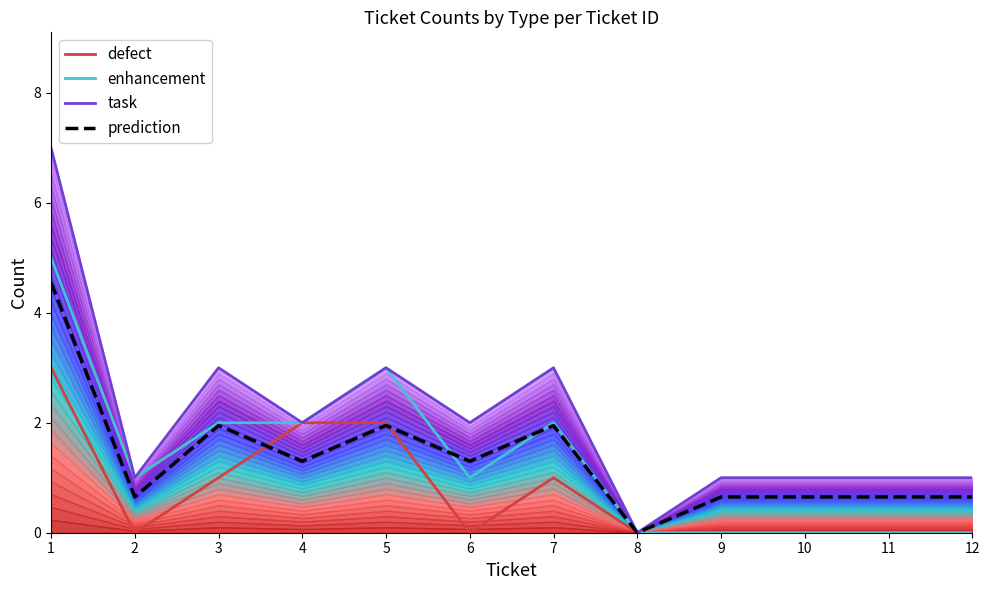

What is the maximum value shown in the chart?

7.0